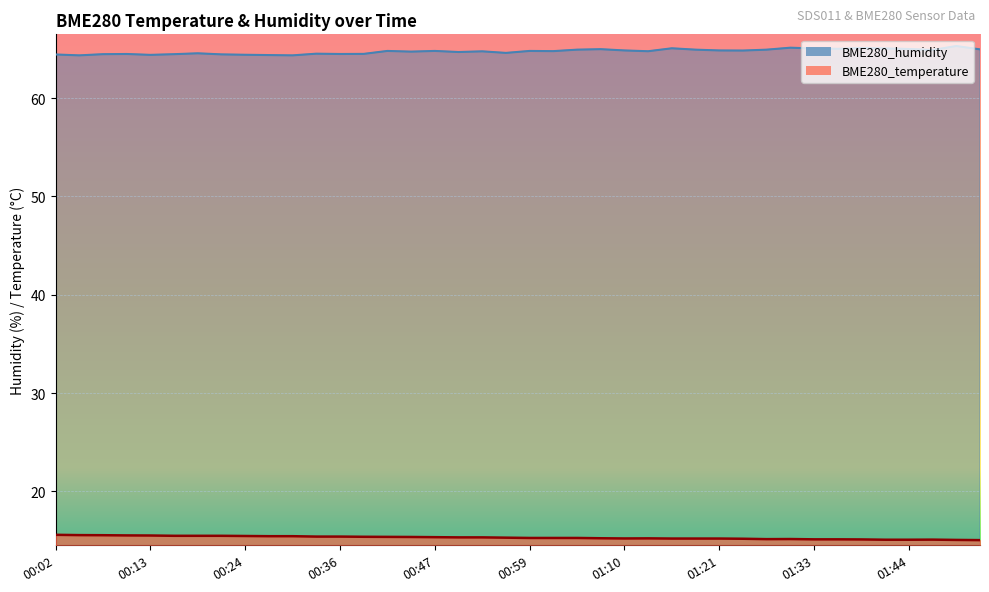

What is the value of the BME280_humidity point at the 10th from the left?

64.4